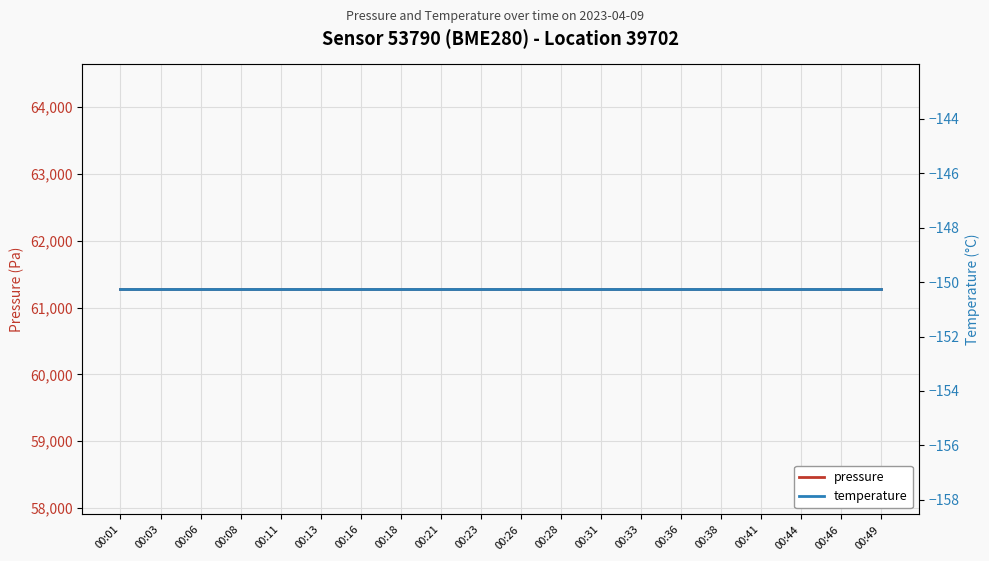

Which series has the widest spread of values?

pressure